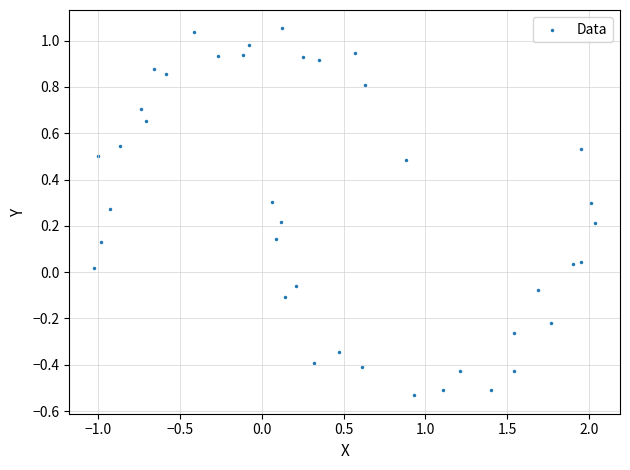

What is the range of Y values (max minus min)?

1.6